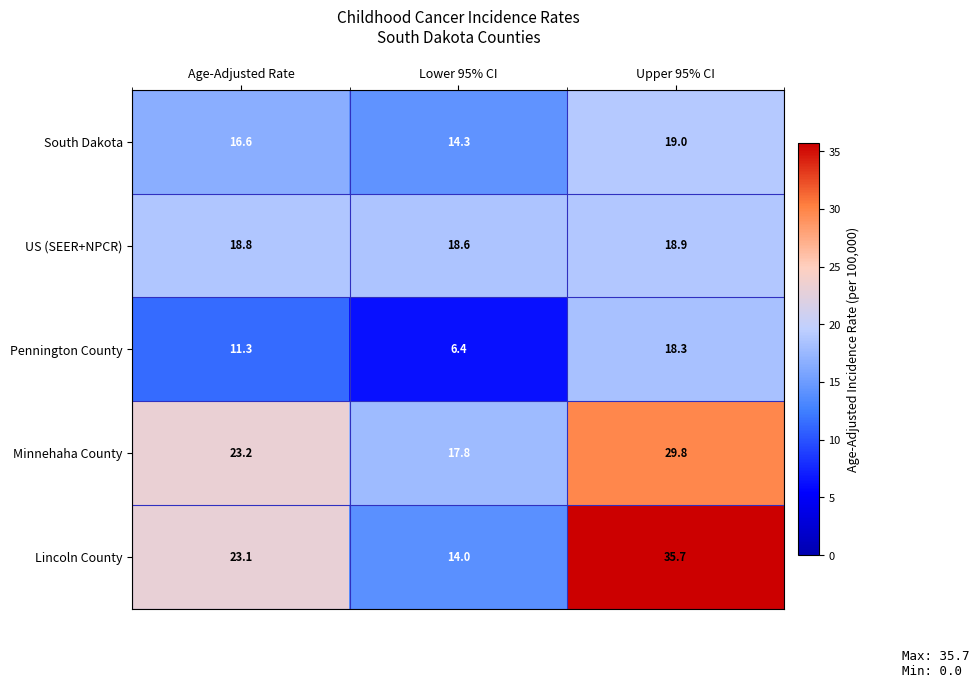

At which category does the chart reach its minimum across all series?

Lower 95% CI